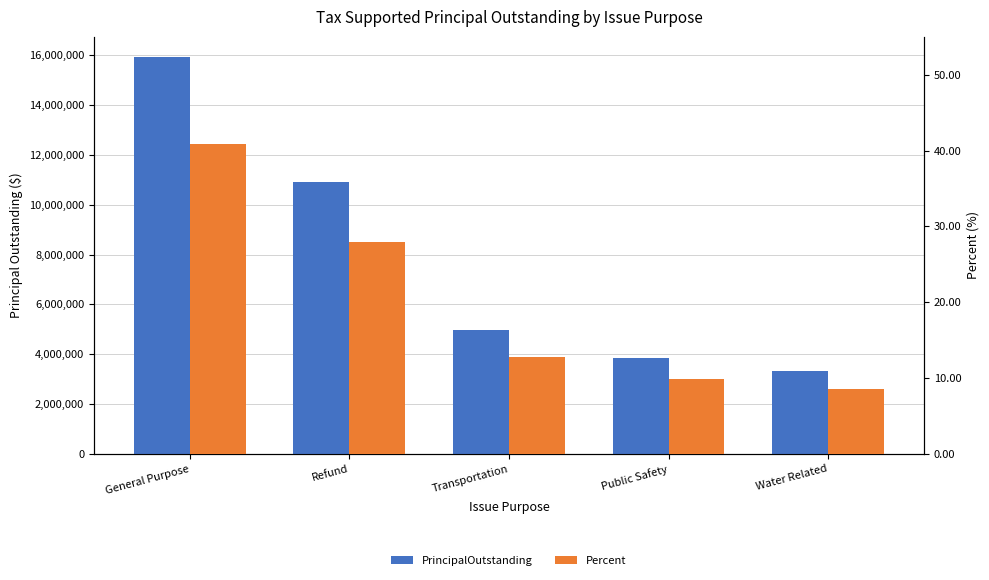

True or false: PrincipalOutstanding has a value of 10915000.0 at Refund.

True